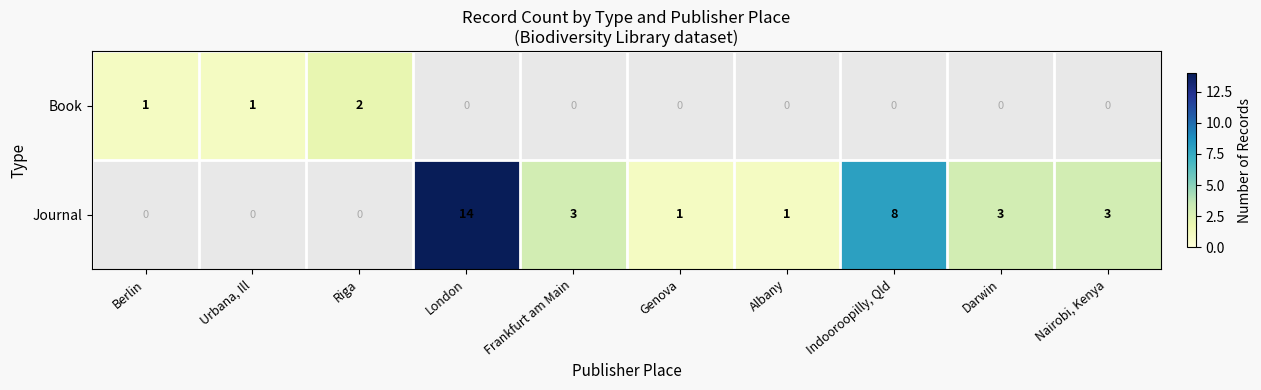

Is it true that Journal equals 5 at London?

False